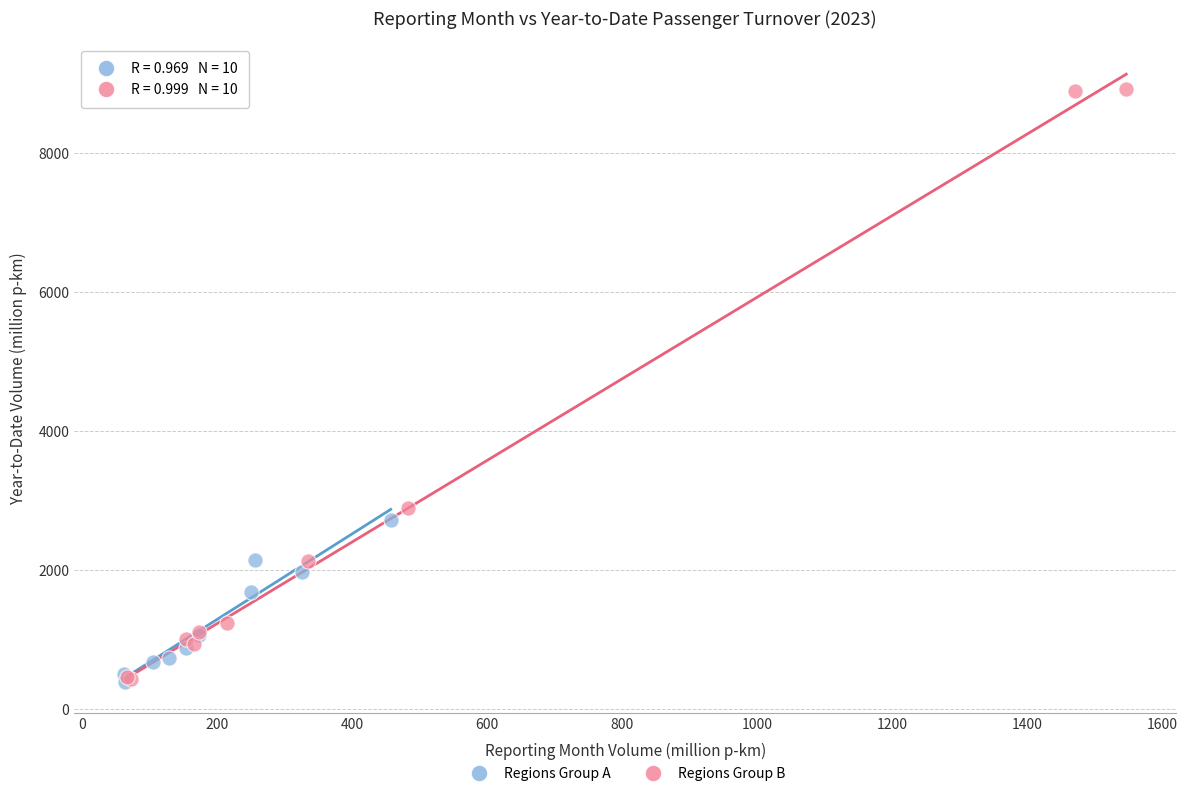

Which series contains the highest Y value?

Regions Group B